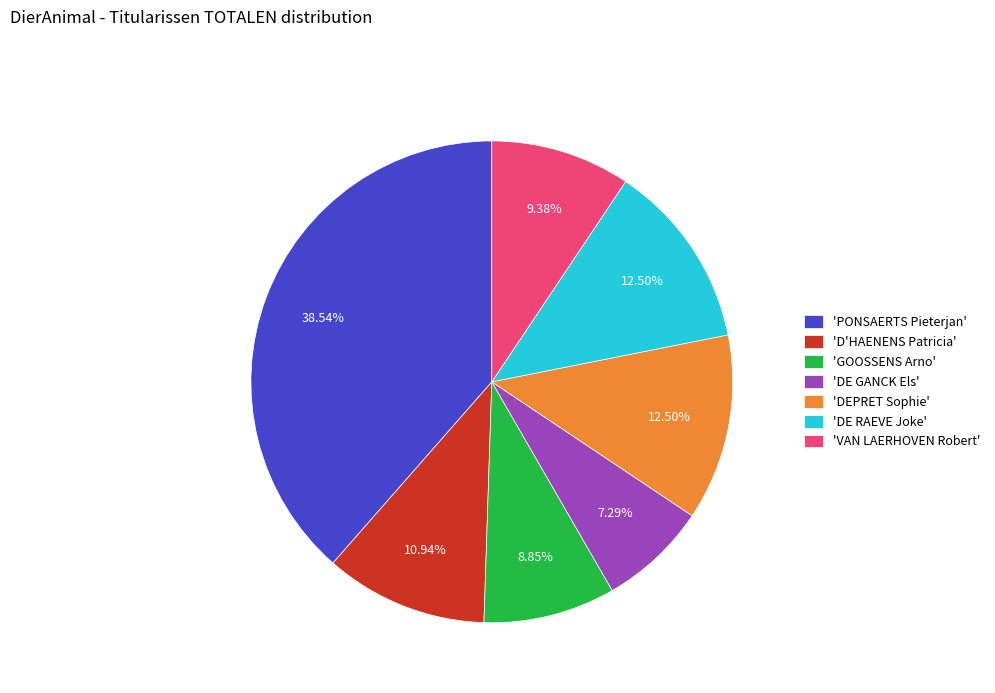

To the nearest percent, what is the difference between the largest and smallest slice percentages?

31%